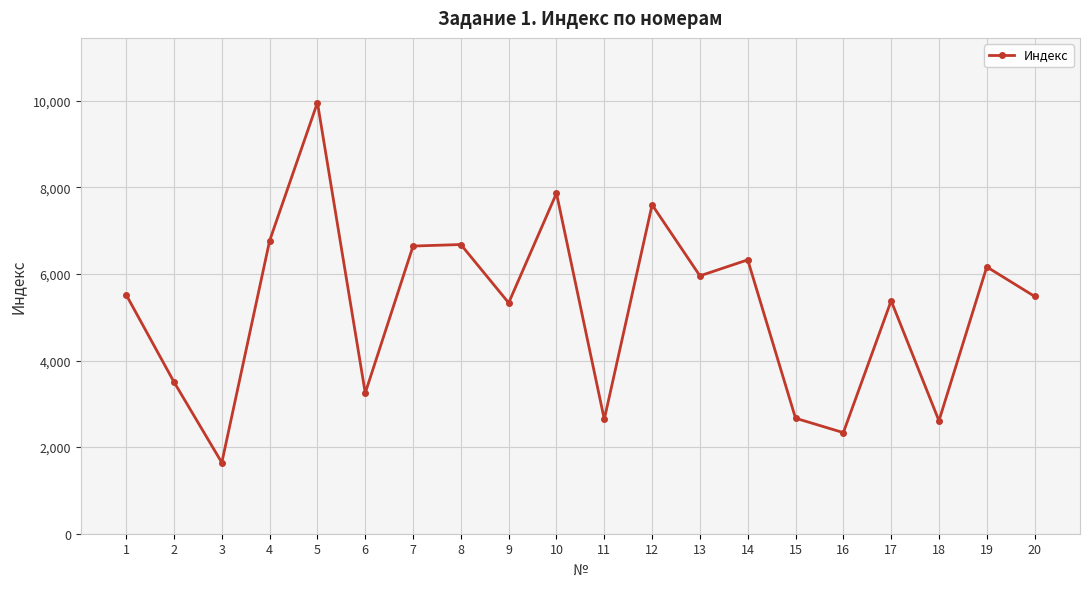

How many lines are shown in the chart?

1